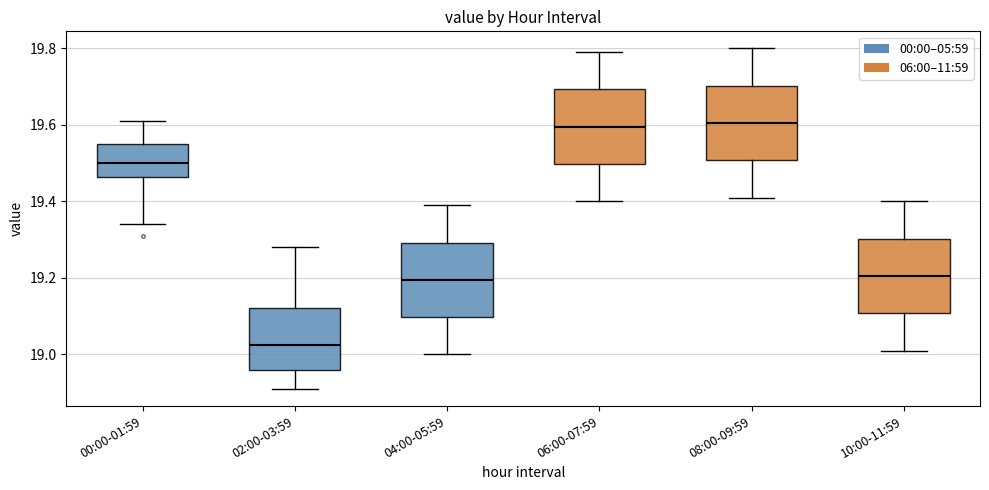

Reading left to right, read every box against the y-axis: the position of its median line, the range the box covers, and the ends of its whiskers. The values are not printed on the chart, so give them approximately, as read against the axis.

00:00-01:59: median 19.50, box 19.46 to 19.56, whiskers 19.34 to 19.62
02:00-03:59: median 19.02, box 18.96 to 19.12, whiskers 18.92 to 19.28
04:00-05:59: median 19.20, box 19.10 to 19.30, whiskers 19.00 to 19.40
06:00-07:59: median 19.60, box 19.50 to 19.70, whiskers 19.40 to 19.80
08:00-09:59: median 19.60, box 19.50 to 19.70, whiskers 19.42 to 19.80
10:00-11:59: median 19.20, box 19.10 to 19.30, whiskers 19.02 to 19.40